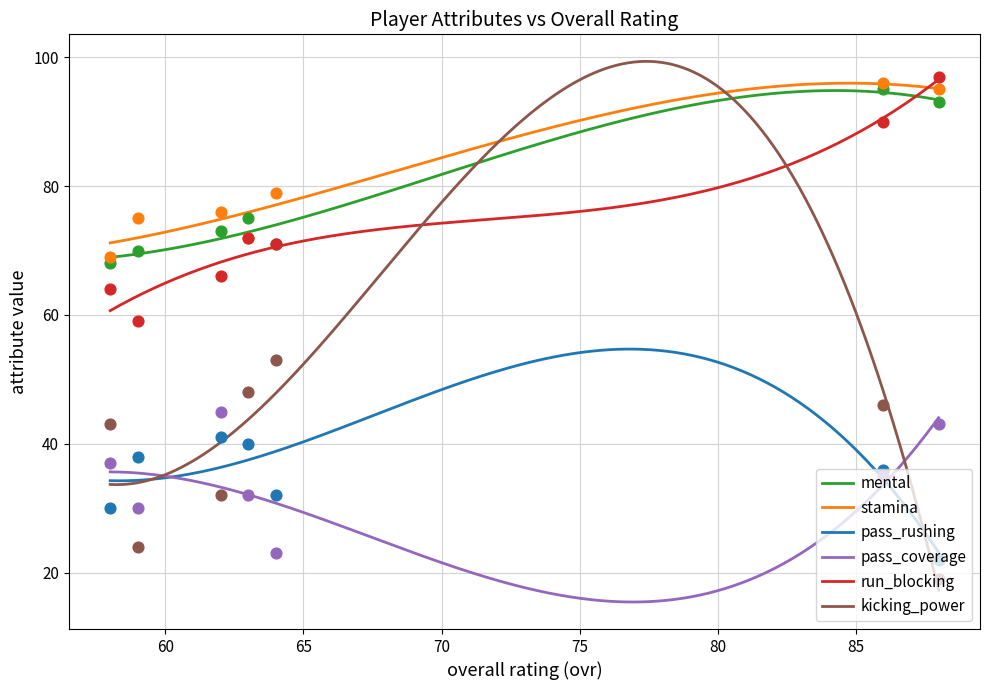

At how many categories does at least one series exceed 26?

7